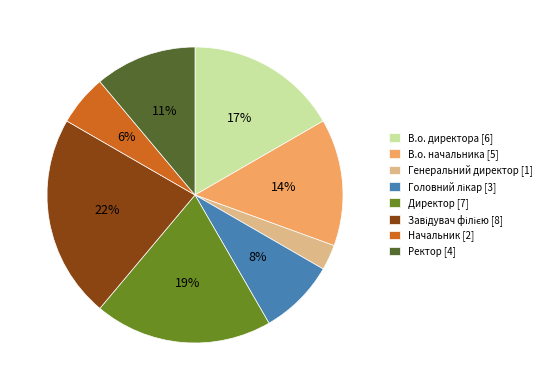

To the nearest percent, what percentage of the pie is Начальник?

6%